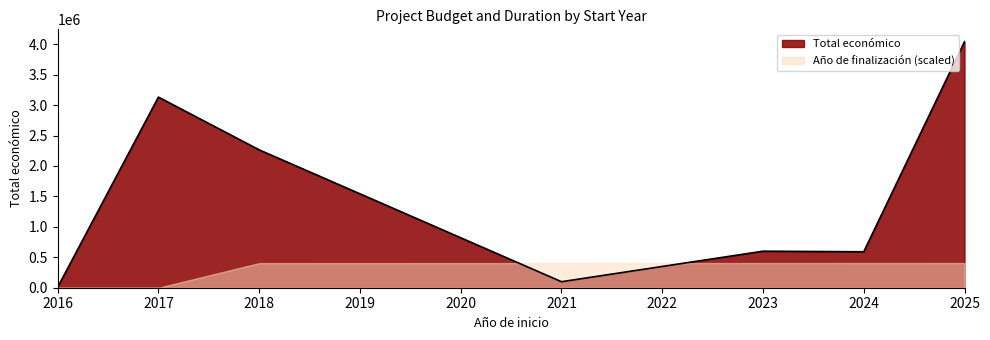

List the labels in order of value, smallest first.

2016, 2021, 2024, 2023, 2018, 2017, 2025